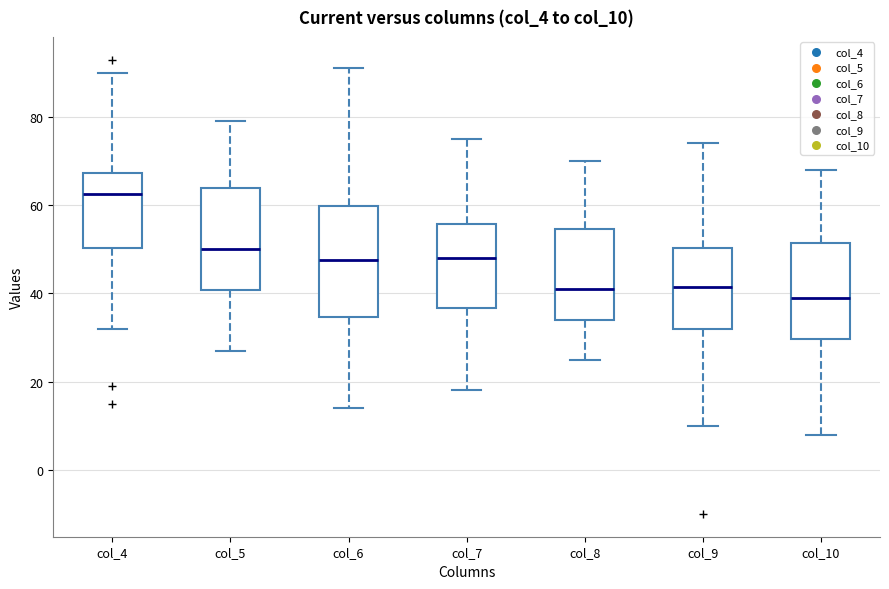

Where is the upper edge of the box for col_4 on the y-axis? The values are not printed on the chart, so give them approximately, as read against the axis.

68